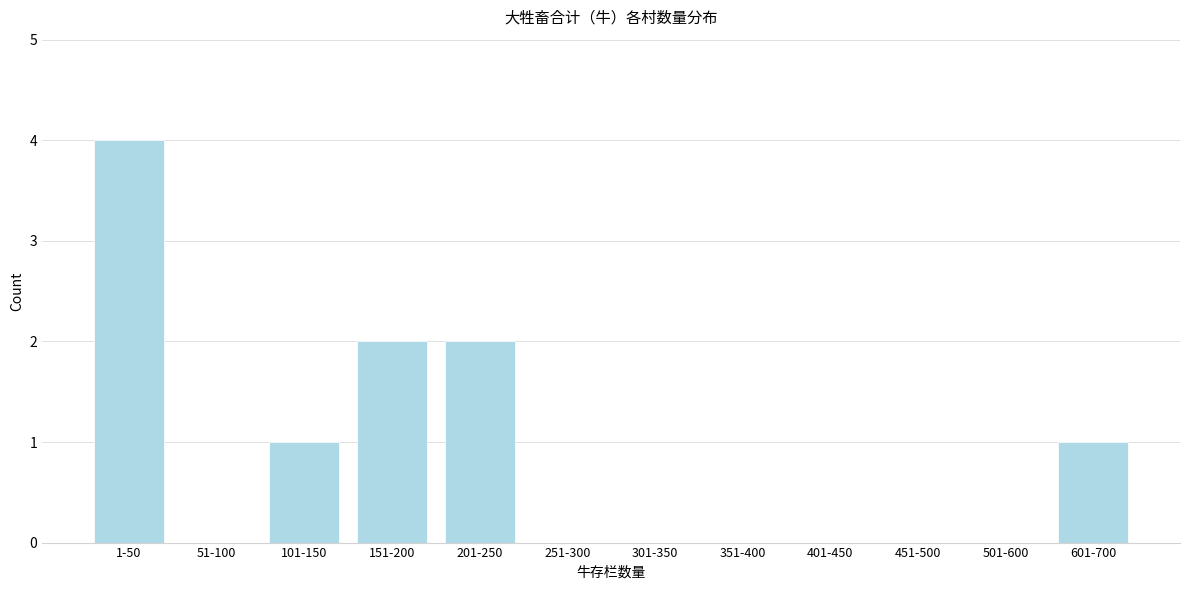

Reading left to right, what are all the values shown in this chart?

1-50=4	51-100=0	101-150=1	151-200=2	201-250=2	251-300=0	301-350=0	351-400=0	401-450=0	451-500=0	501-600=0	601-700=1